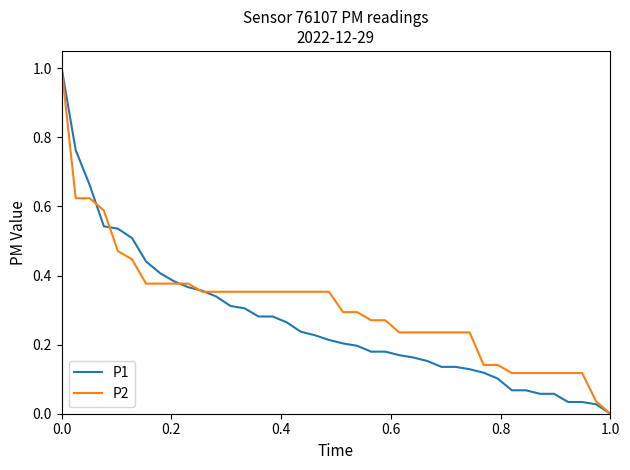

What is the maximum value for P1?

1.0